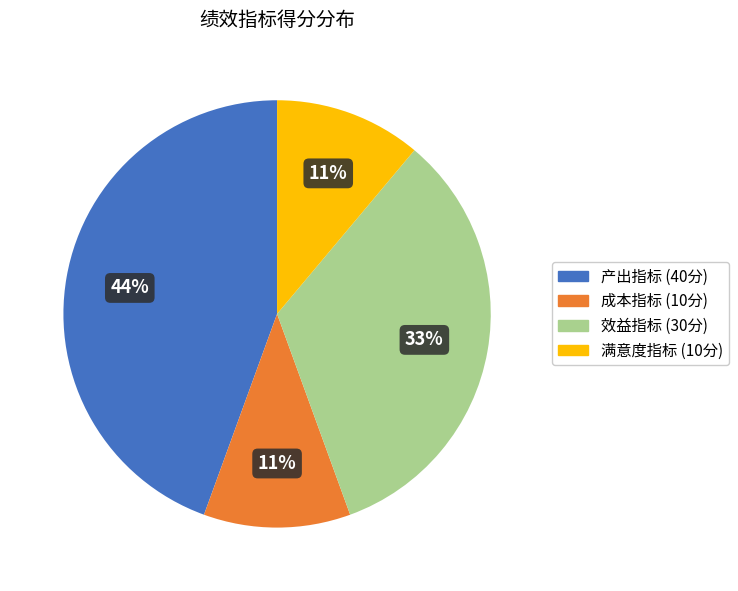

To the nearest percent, what is the difference between the 成本指标 (10分) and 产出指标 (40分) slice percentages?

33%